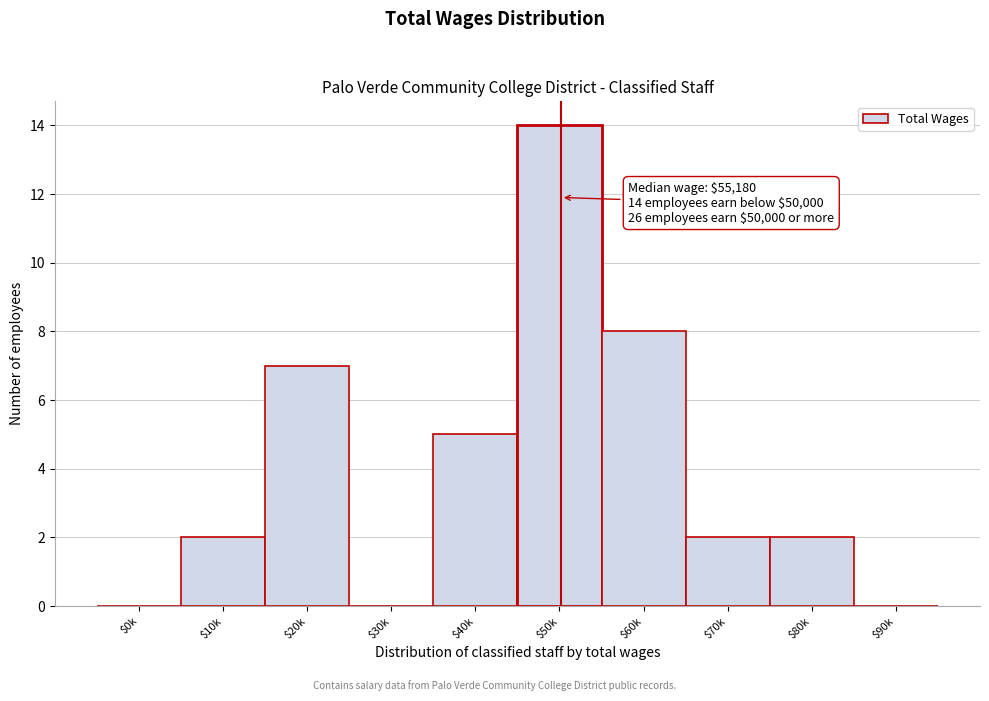

What is the greatest value displayed?

14